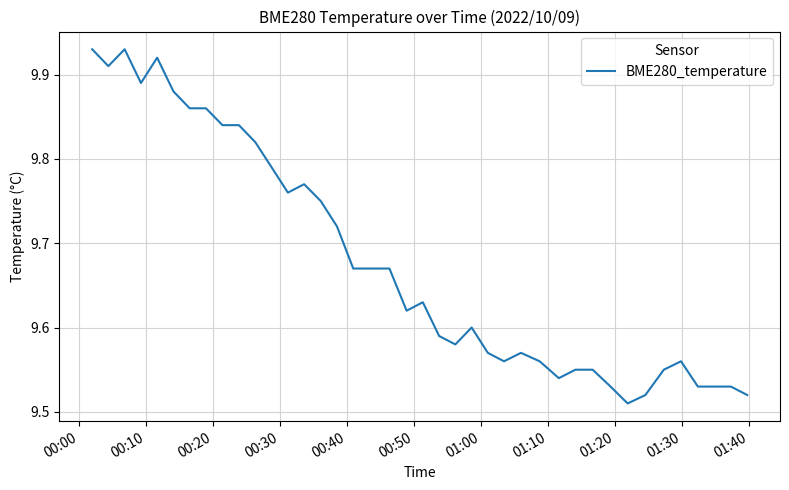

True or false: the data has more than 1 interior local peaks.

True